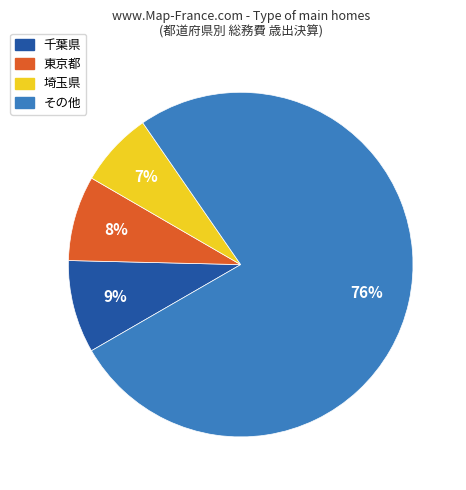

How many slices are in this pie chart?

4